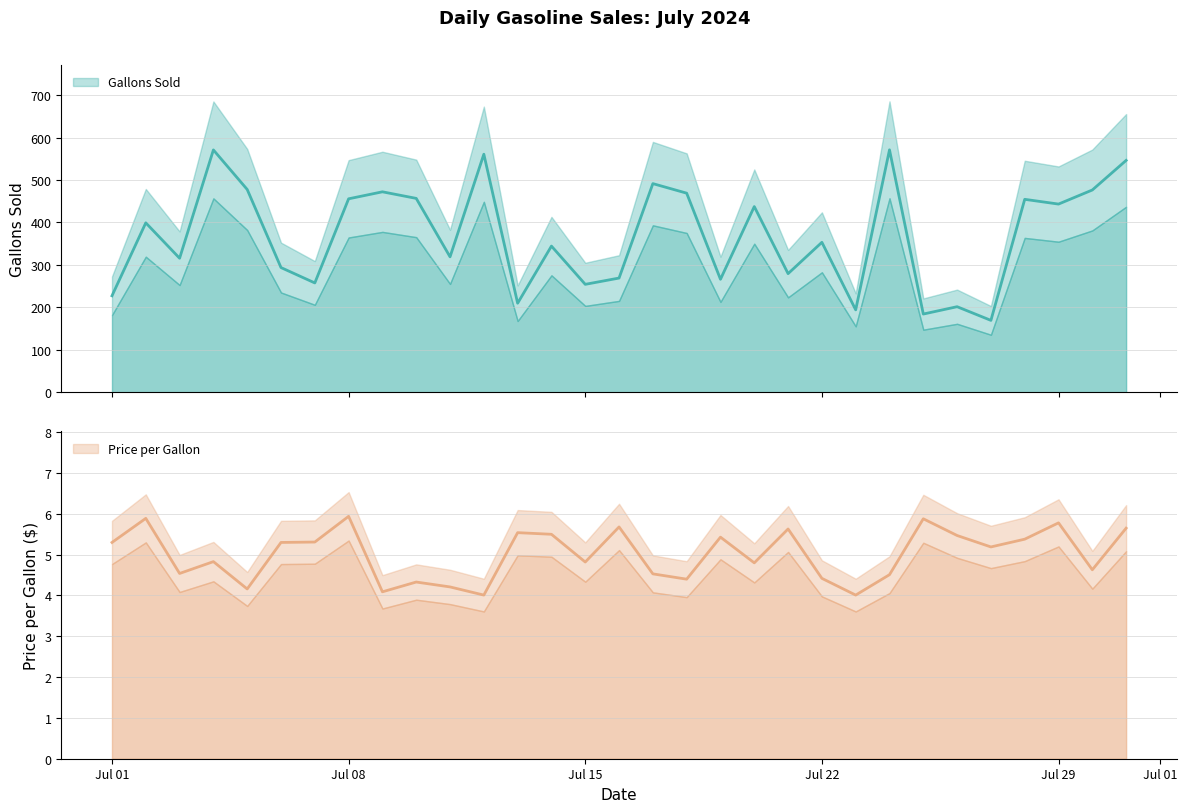

Rank the categories by Gallons Sold value from highest to lowest.

2024-07-24, 2024-07-04, 2024-07-12, 2024-07-31, 2024-07-17, 2024-07-05, 2024-07-30, 2024-07-09, 2024-07-18, 2024-07-10, 2024-07-08, 2024-07-28, 2024-07-29, 2024-07-20, 2024-07-02, 2024-07-22, 2024-07-14, 2024-07-11, 2024-07-03, 2024-07-06, 2024-07-21, 2024-07-16, 2024-07-19, 2024-07-07, 2024-07-15, 2024-07-01, 2024-07-13, 2024-07-26, 2024-07-23, 2024-07-25, 2024-07-27